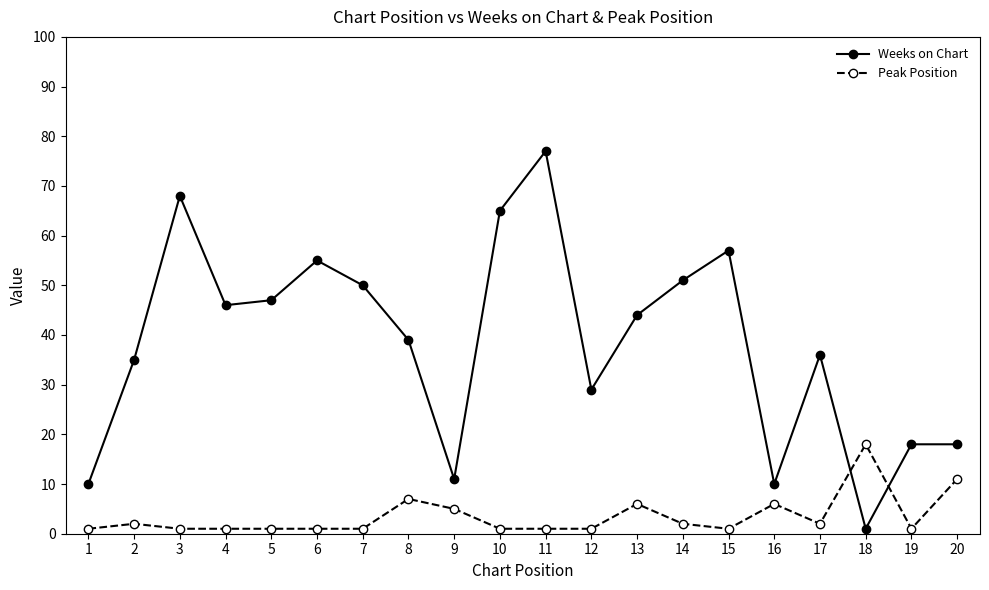

The value of Weeks on Chart at 9 is 6. True or false?

False